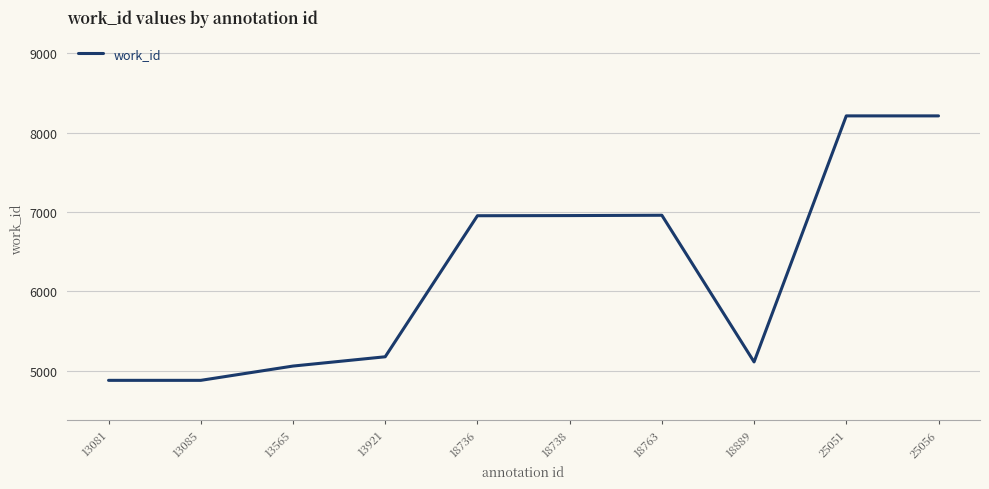

What is the difference between the values at 18736 and 13921?

1777